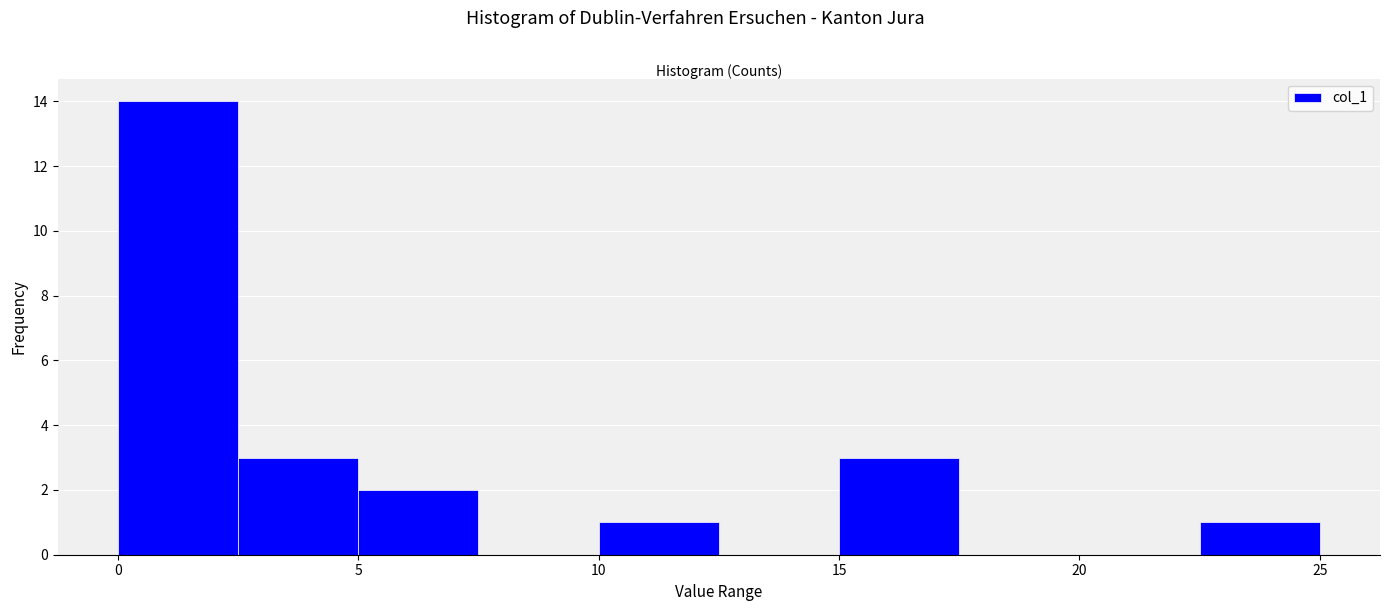

Over which range of the x-axis is the bar tallest?

0.0 to 2.5